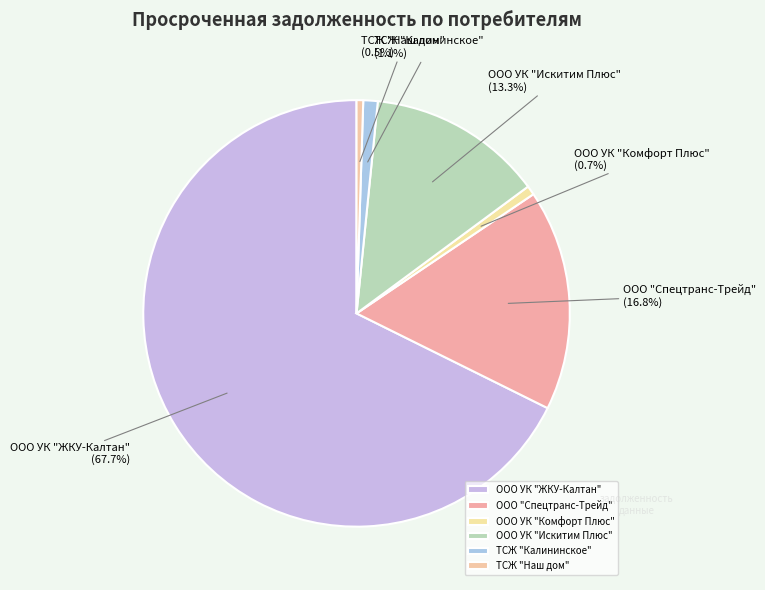

What is the ratio of the value at ТСЖ "Калининское" to the value at ООО УК "Комфорт Плюс"?

1.6